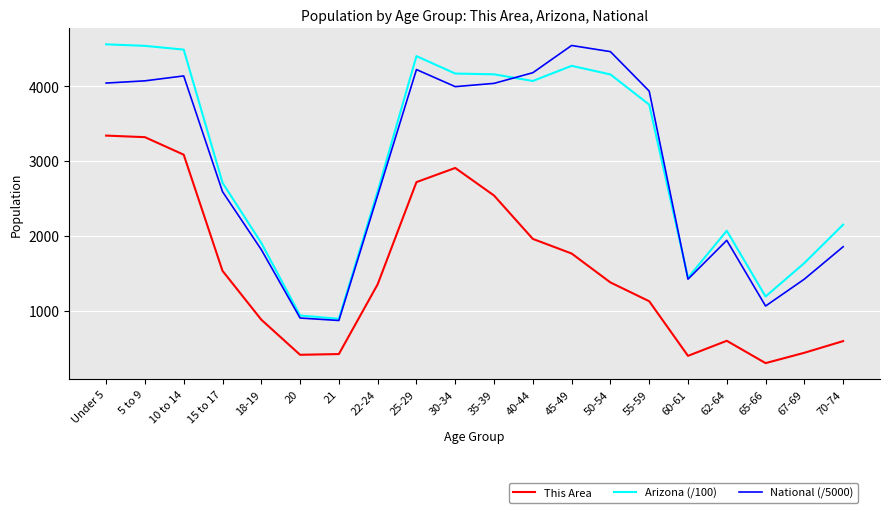

Is the value of Arizona (/100) at 20 greater than the value of National (/5000) at 62-64?

No